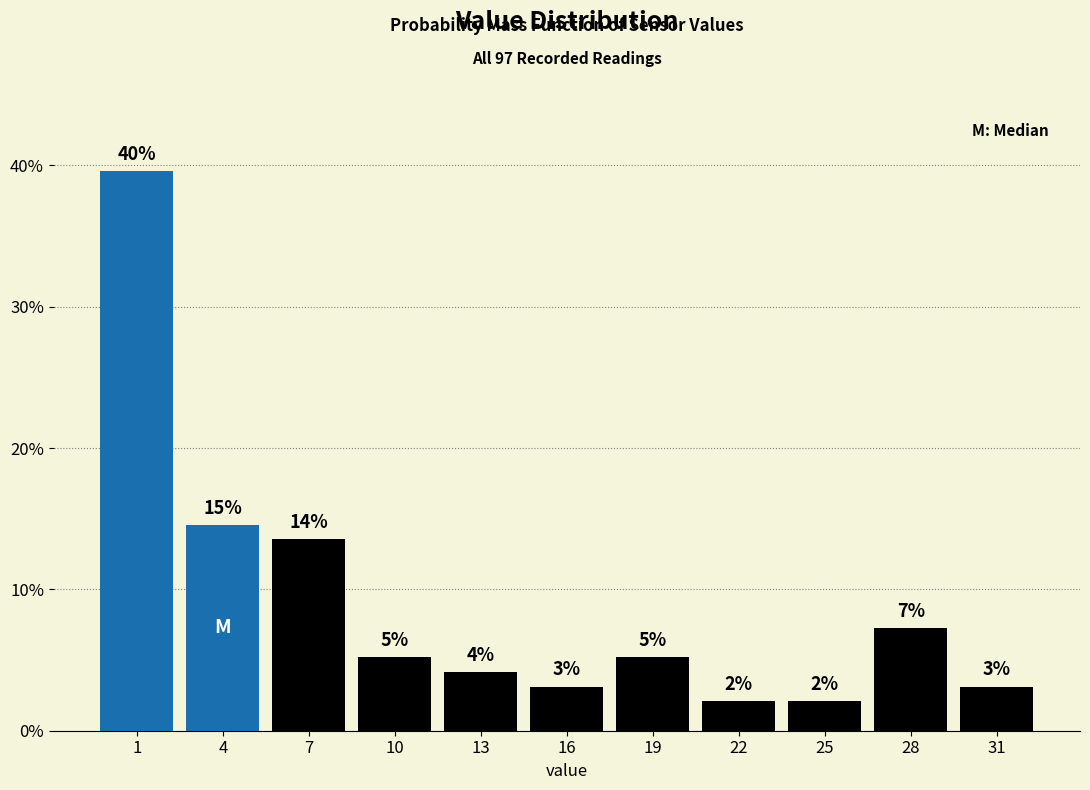

How many bars are there in total?

11